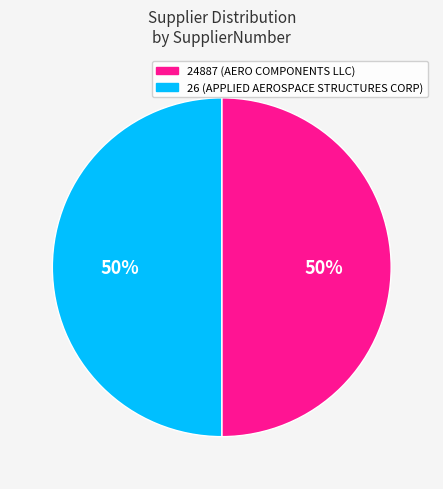

How many segments does this pie chart have?

2